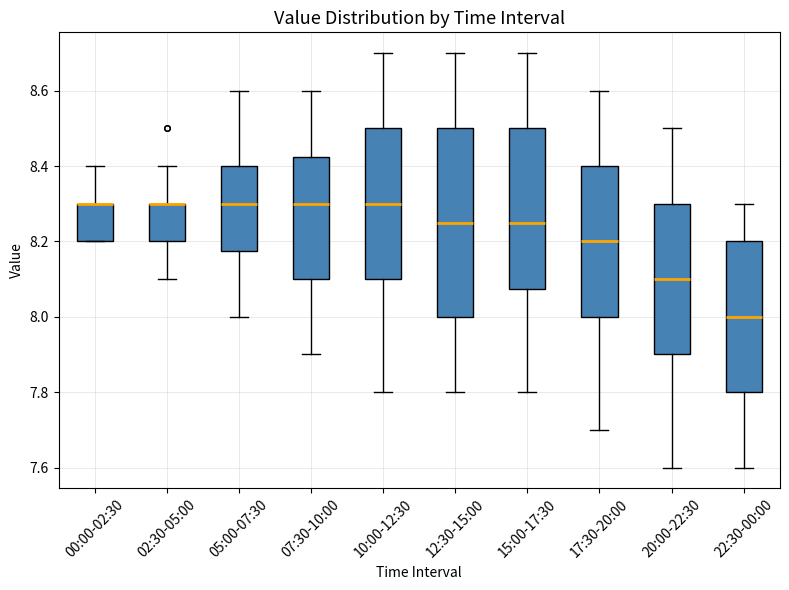

Reading left to right, transcribe this box plot: for each box, give where its median line is, the range the box spans, and where its two whiskers end, as read against the y-axis. The values are not printed on the chart, so give them approximately, as read against the axis.

00:00-02:30: median 8.30 (drawn on the box's upper edge), box 8.20 to 8.30, whiskers 8.20 to 8.40
02:30-05:00: median 8.30 (drawn on the box's upper edge), box 8.20 to 8.30, whiskers 8.10 to 8.40
05:00-07:30: median 8.30, box 8.18 to 8.40, whiskers 8.00 to 8.60
07:30-10:00: median 8.30, box 8.10 to 8.42, whiskers 7.90 to 8.60
10:00-12:30: median 8.30, box 8.10 to 8.50, whiskers 7.80 to 8.70
12:30-15:00: median 8.26, box 8.00 to 8.50, whiskers 7.80 to 8.70
15:00-17:30: median 8.26, box 8.08 to 8.50, whiskers 7.80 to 8.70
17:30-20:00: median 8.20, box 8.00 to 8.40, whiskers 7.70 to 8.60
20:00-22:30: median 8.10, box 7.90 to 8.30, whiskers 7.60 to 8.50
22:30-00:00: median 8.00, box 7.80 to 8.20, whiskers 7.60 to 8.30